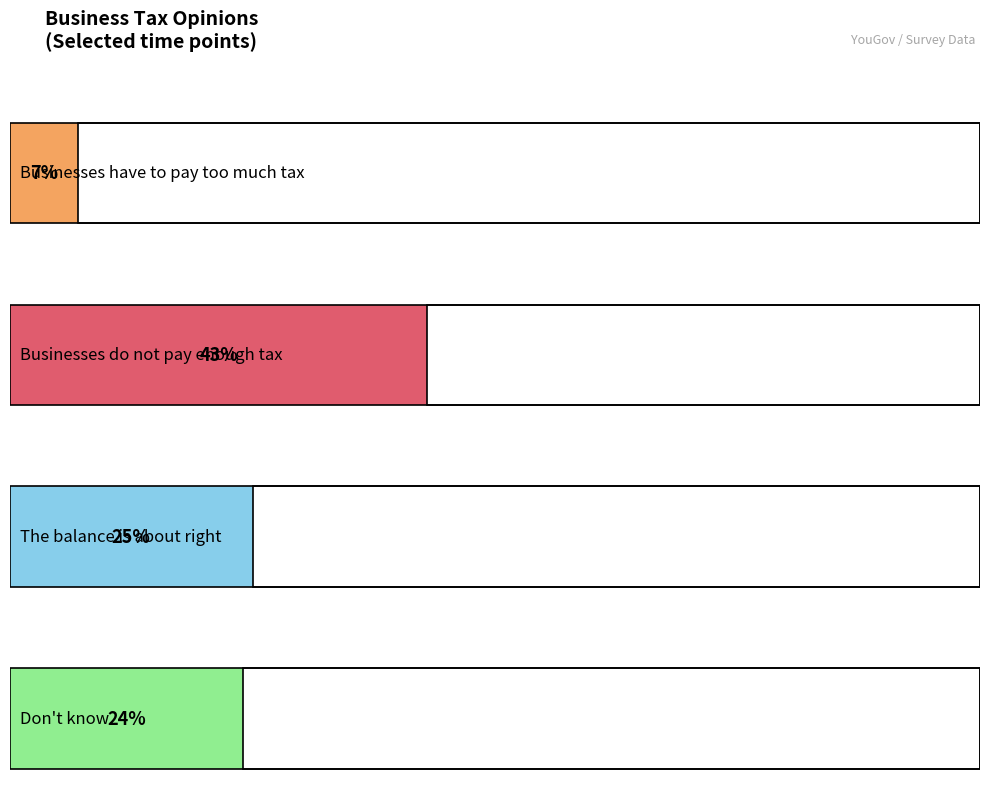

At 2020-06-30, list the series in order from smallest to largest.

Businesses have to pay too much tax, Don't know, The balance is about right, Businesses do not pay enough tax